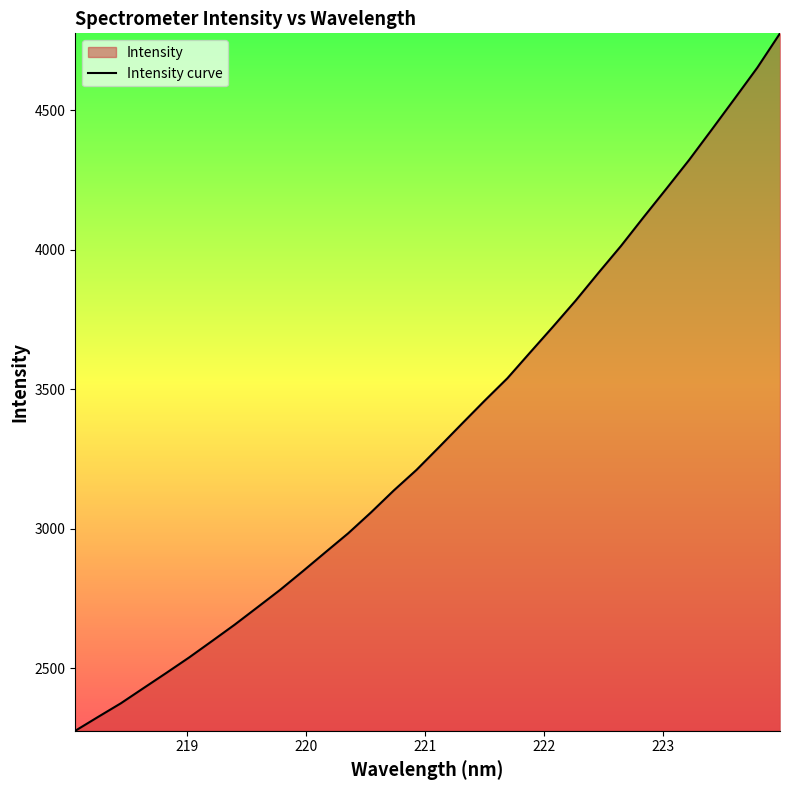

Reading right to left, transcribe all the data shown in this chart.

4776.2	4653.1	4541.9	4431.7	4322.7	4219.7	4117.9	4014.3	3917.1	3817.9	3724.2	3632.4	3539.9	3459.7	3376.9	3293.6	3211.3	3137.6	3059.1	2984.4	2916.5	2848.1	2781.1	2718.5	2656.2	2597.2	2538.8	2483.5	2429.1	2374.5	2325.7	2276.1